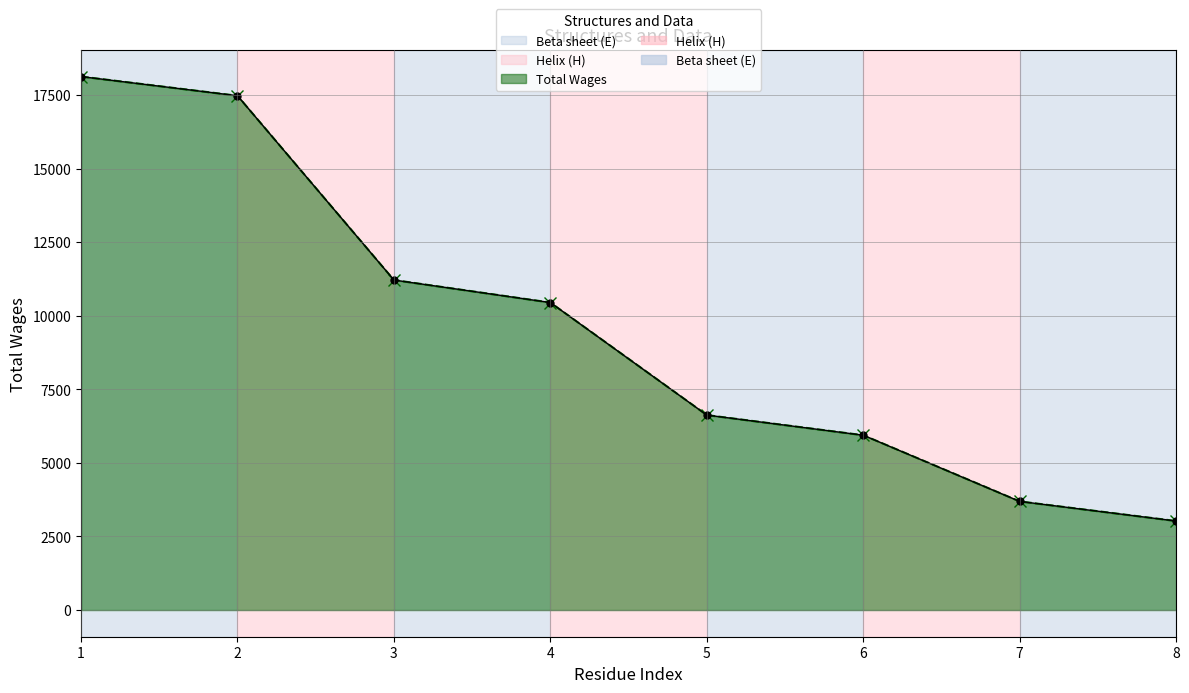

How many lines are shown in the chart?

2